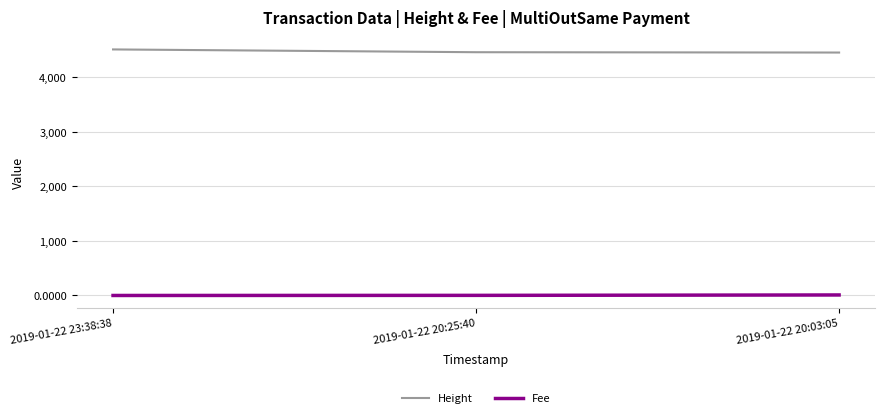

What is the maximum value for Height?

4508.0